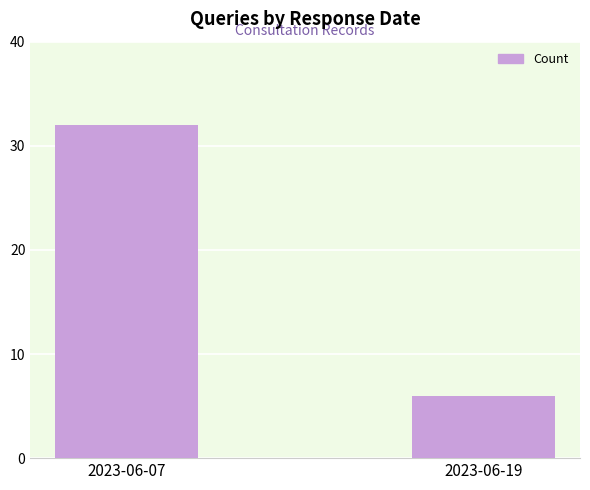

Reading left to right, transcribe all the data shown in this chart.

32	6